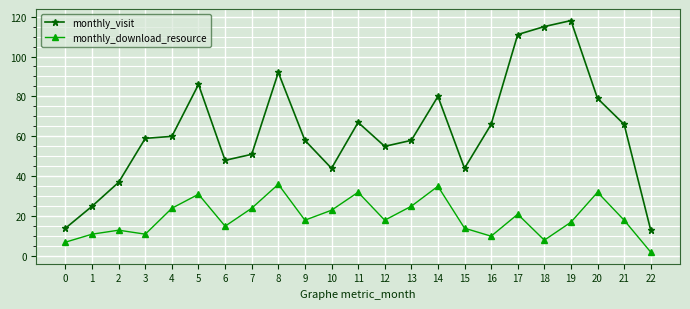

Is it true that monthly_visit equals 51 at 7?

True